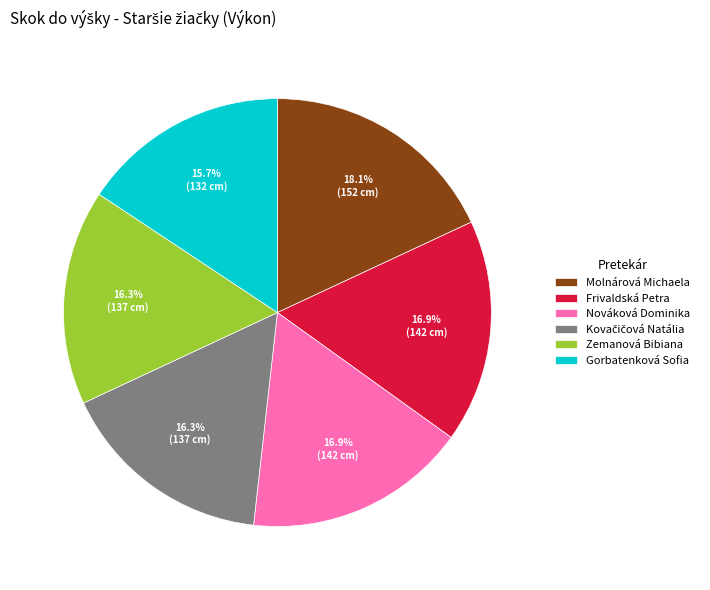

What is the largest slice in the pie chart?

Molnárová Michaela